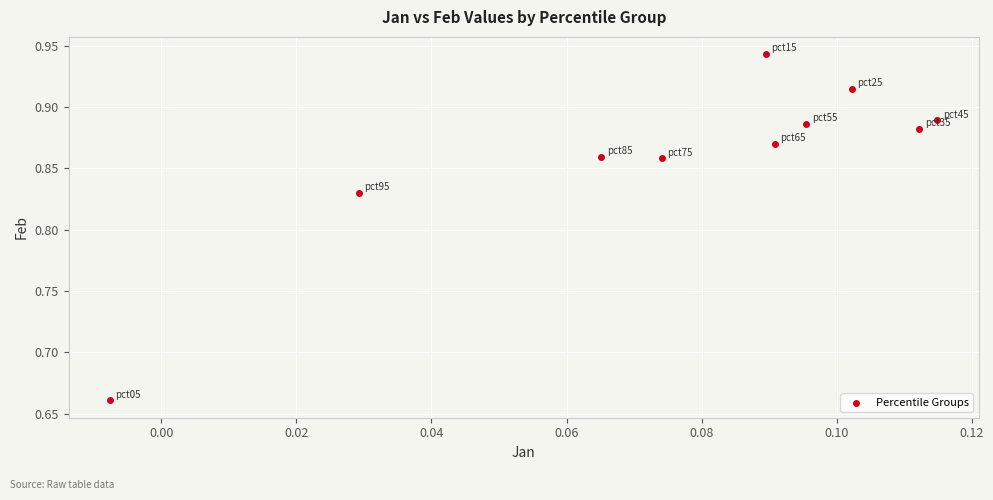

What is the range of Y values (max minus min)?

0.3